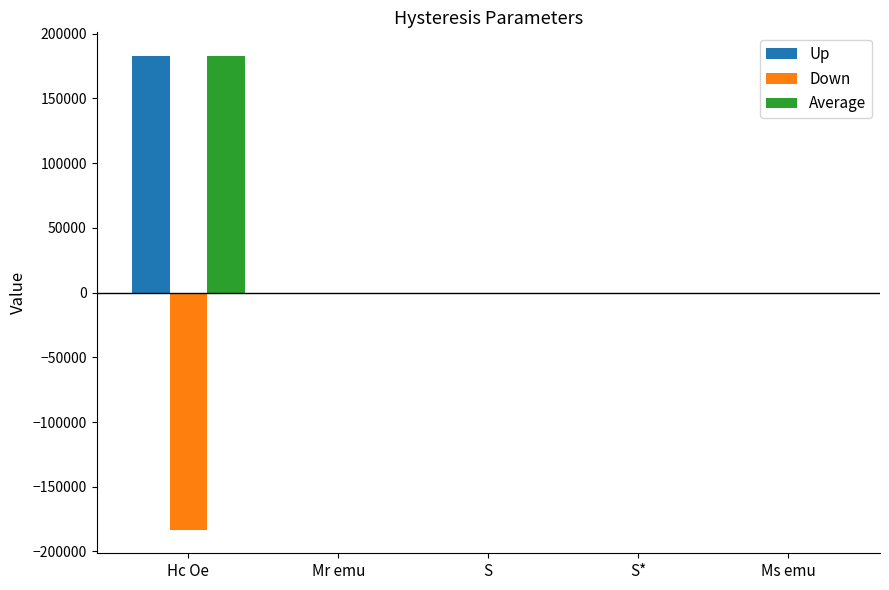

What value does the Down series have at S*?

0.1